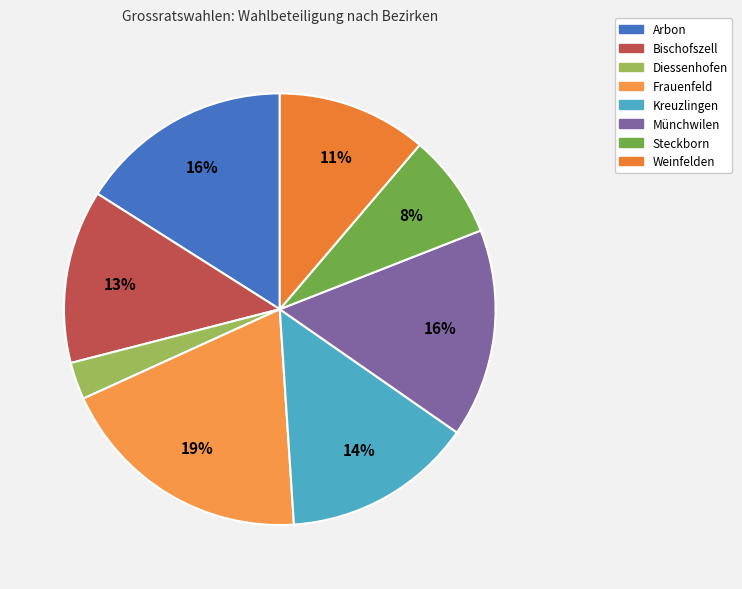

To the nearest percent, what is the difference between the Bischofszell and Frauenfeld slice percentages?

6%